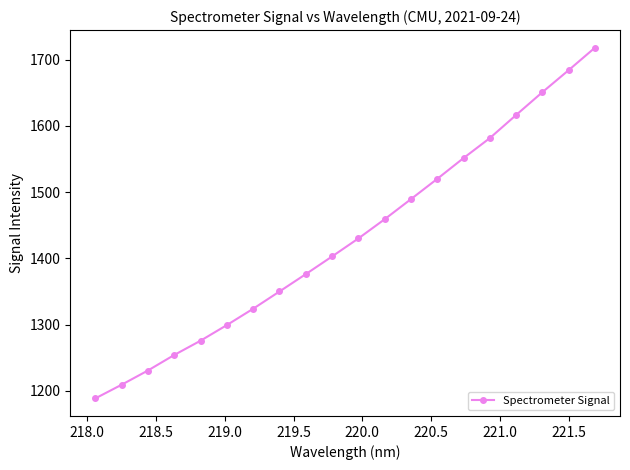

What is the value of the 15th point from the left?

1551.3